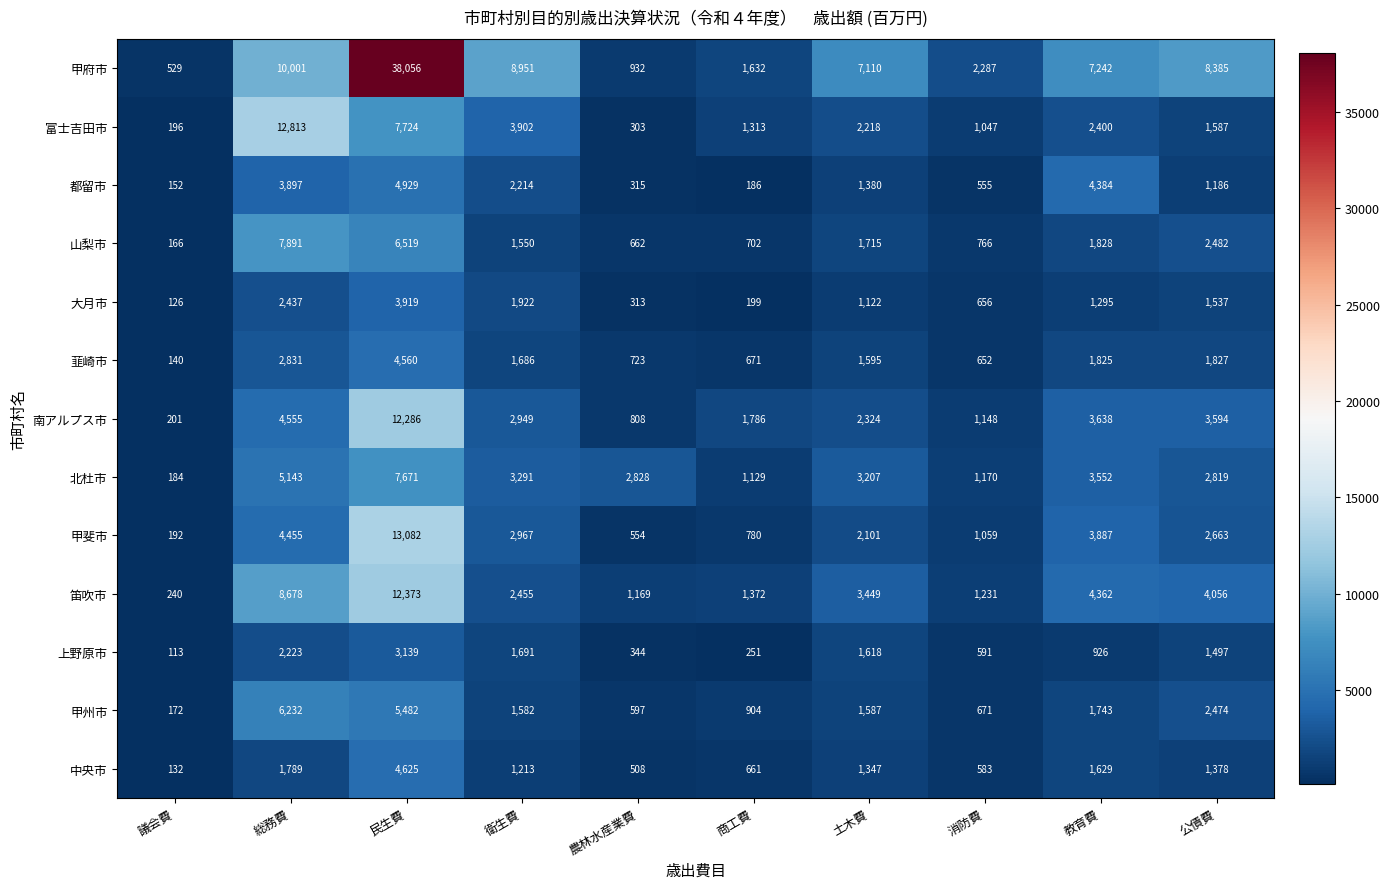

List the series in order of their peak value, highest first.

甲府市, 甲斐市, 富士吉田市, 笛吹市, 南アルプス市, 山梨市, 北杜市, 甲州市, 都留市, 中央市, 韮崎市, 大月市, 上野原市